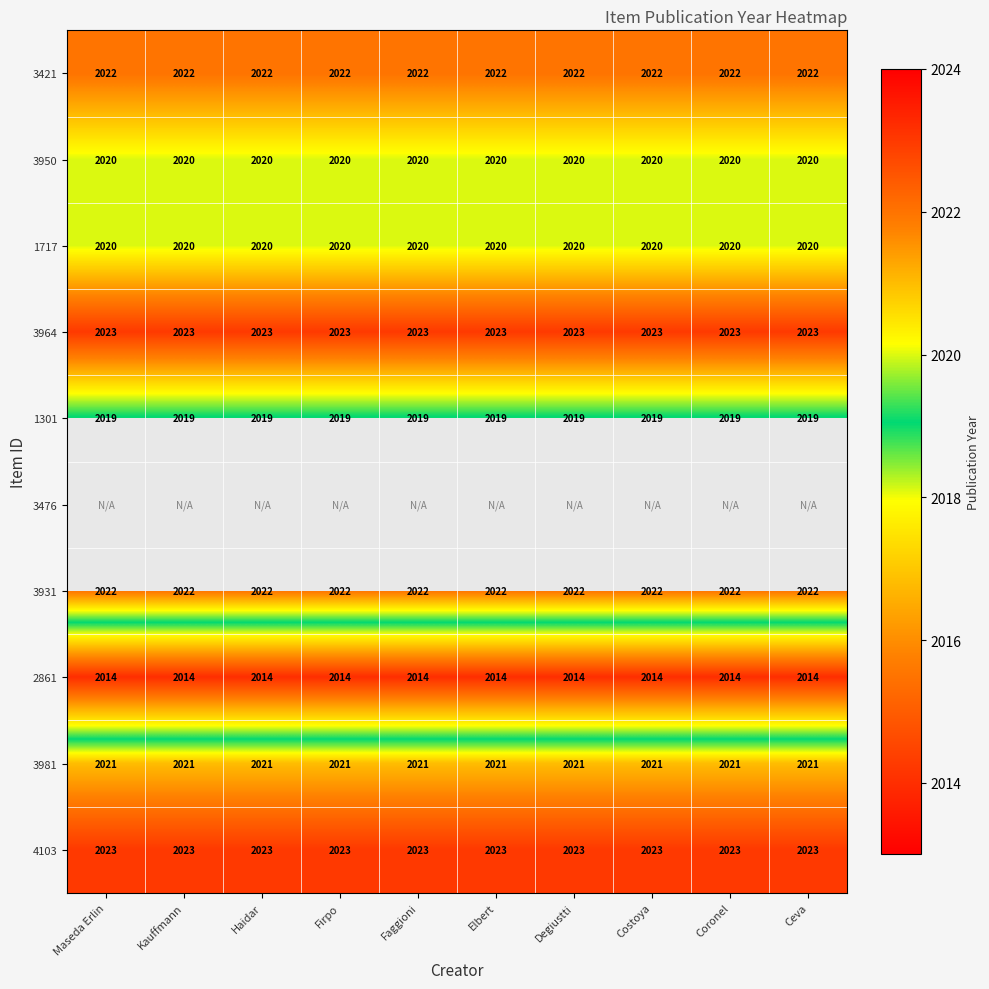

What is the maximum value for 2861?

2014